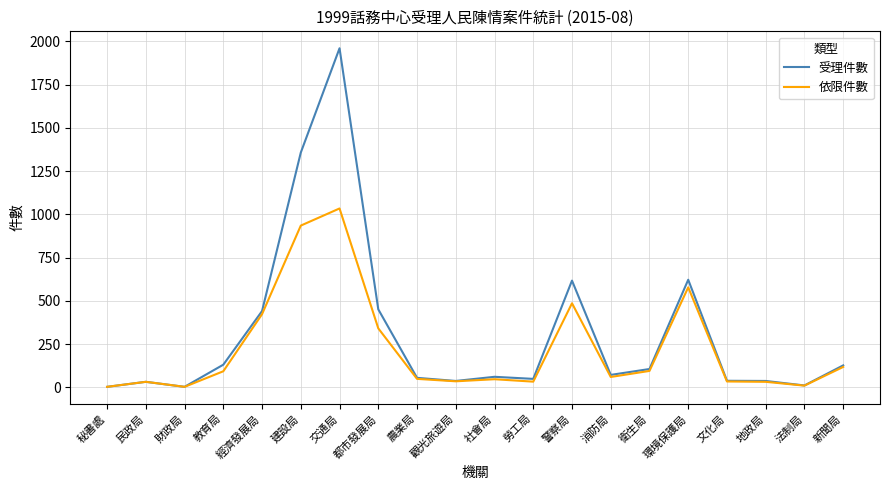

What is the difference between the maximum and minimum values in the 依限件數 series?

1031